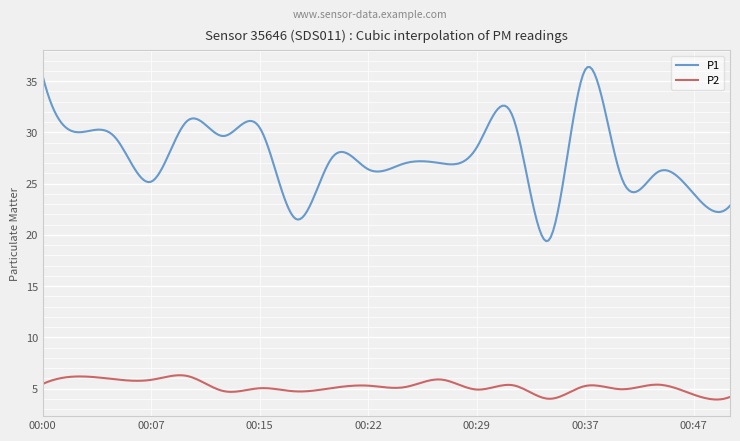

What is the lowest value of the P2 series?

3.9